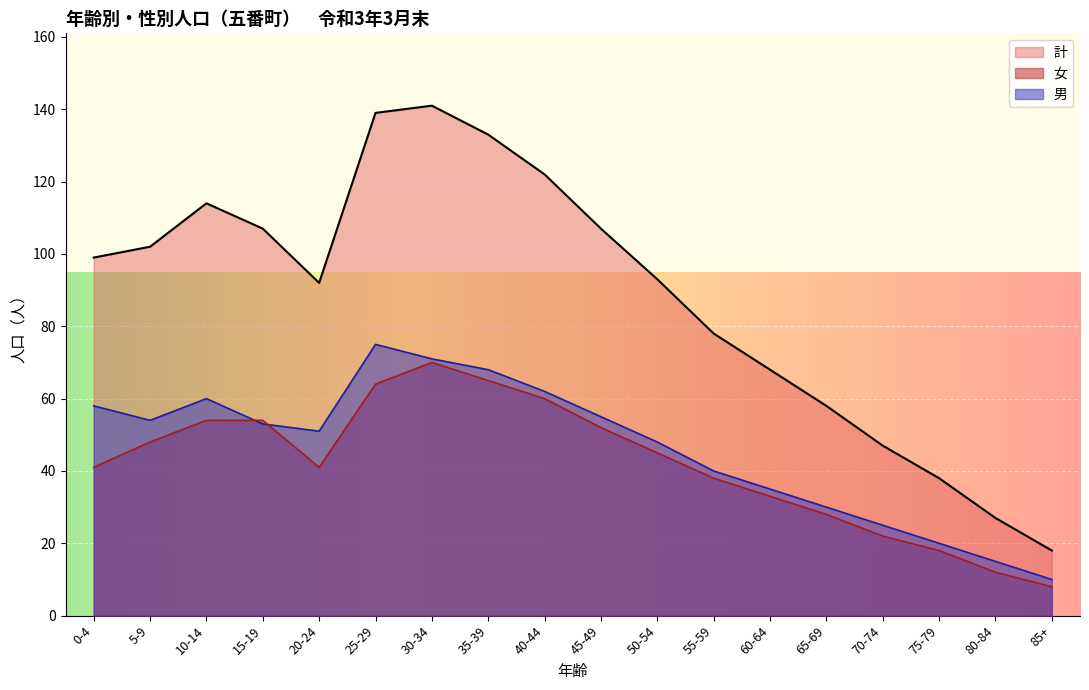

The value of 男 at 25-29 is 101. True or false?

False